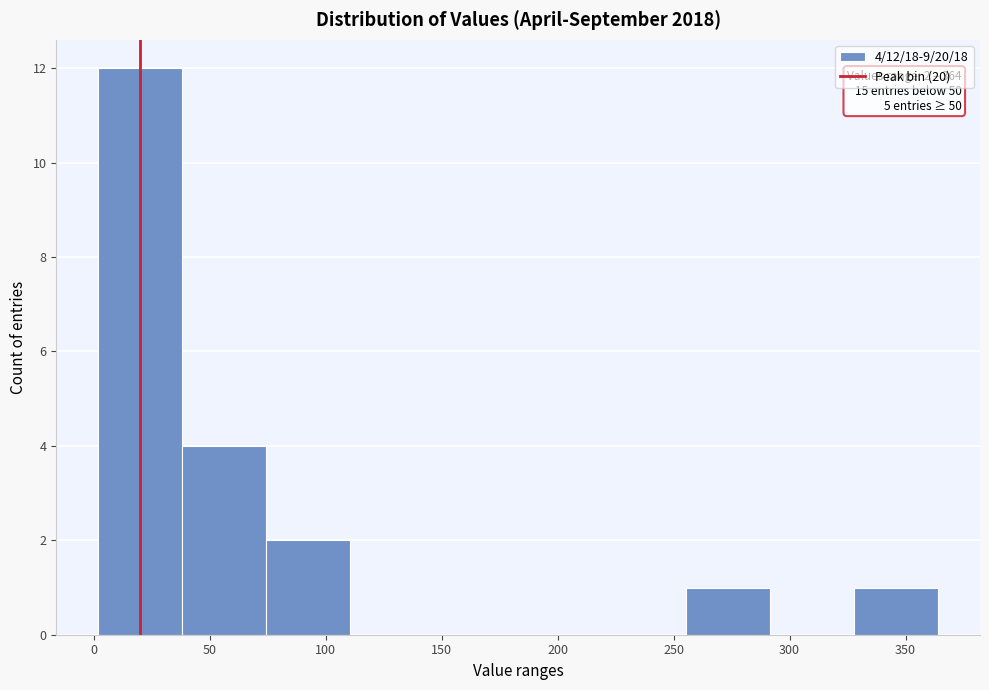

Which range on the x-axis has the tallest bar?

0 to 40